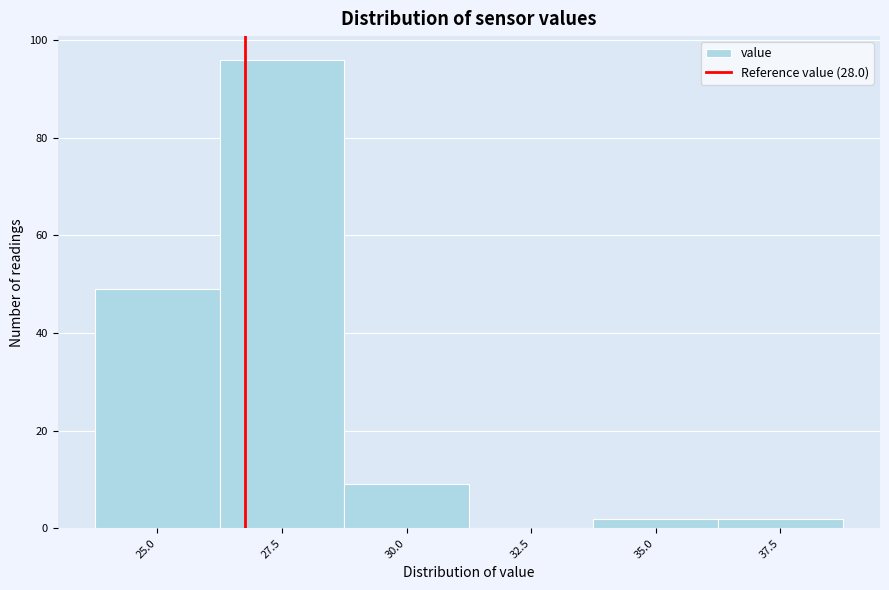

Reading left to right, extract all data points from this chart.

25.0=49	27.5=96	30.0=9	32.5=0	35.0=2	37.5=2